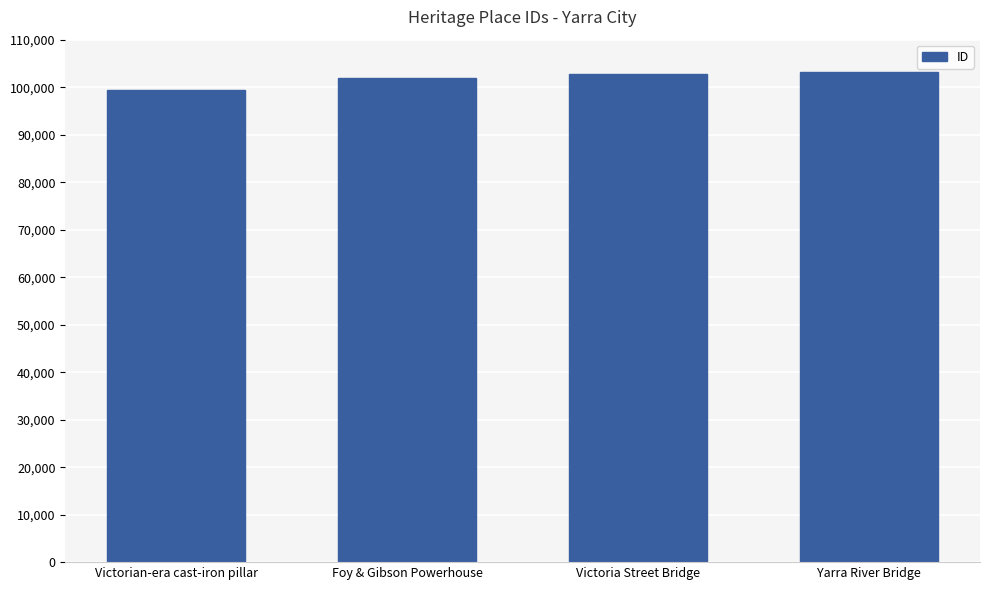

Count the number of data series in this chart.

1